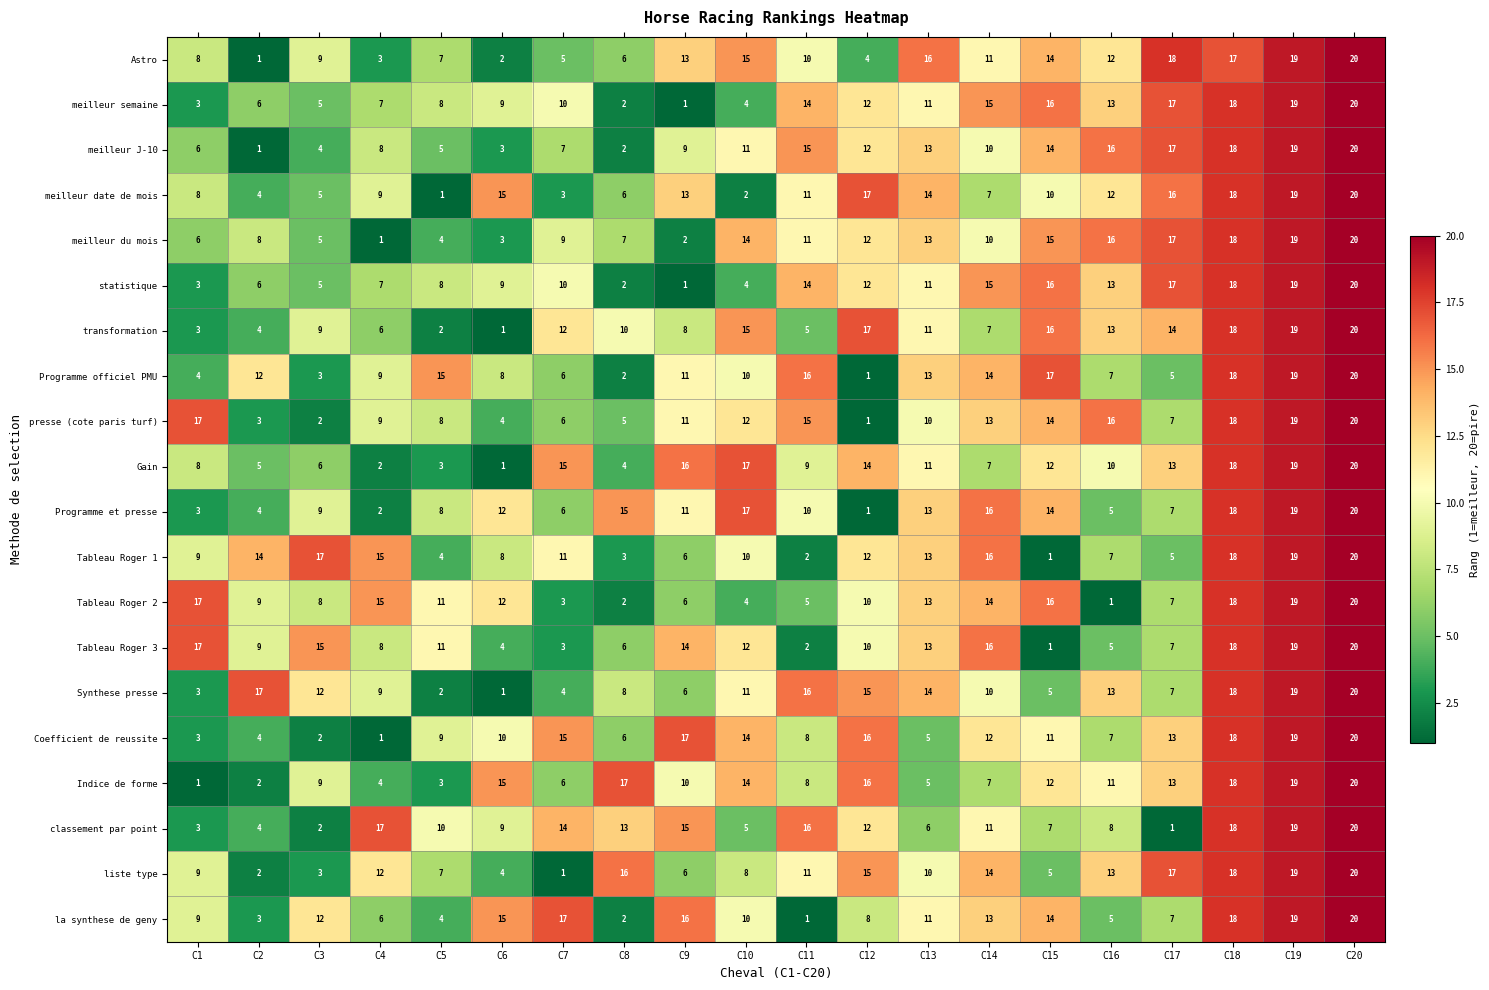

List the labels in order of Synthese presse value, smallest first.

C6, C5, C1, C7, C15, C9, C17, C8, C4, C14, C10, C3, C16, C13, C12, C11, C2, C18, C19, C20